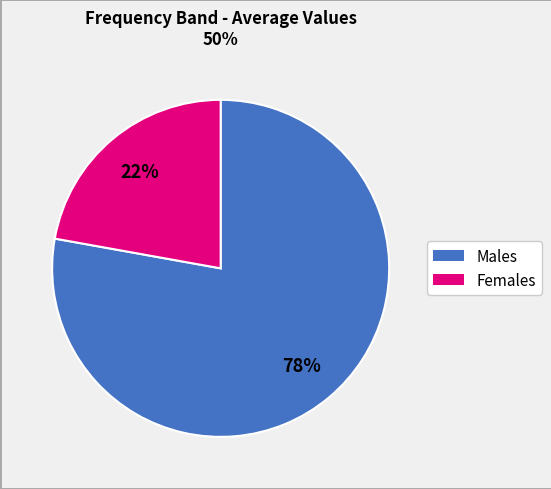

To the nearest percent, what is the average slice percentage?

50%